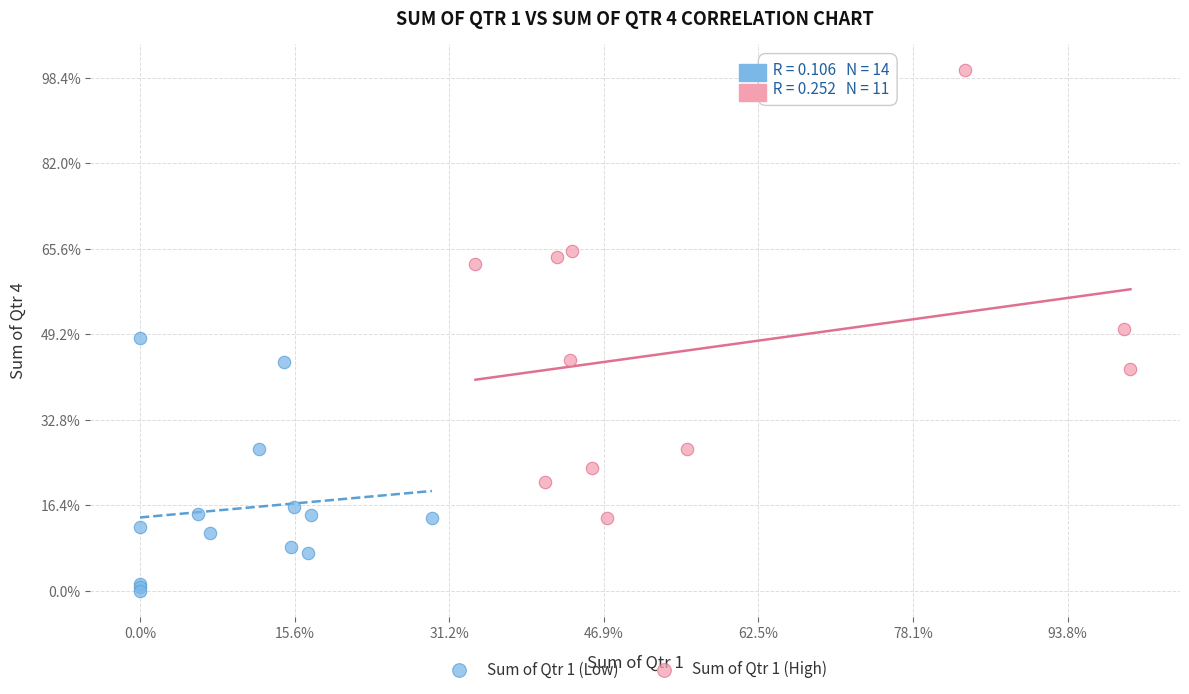

Which series reaches the minimum Y coordinate?

Sum of Qtr 1 (Low)